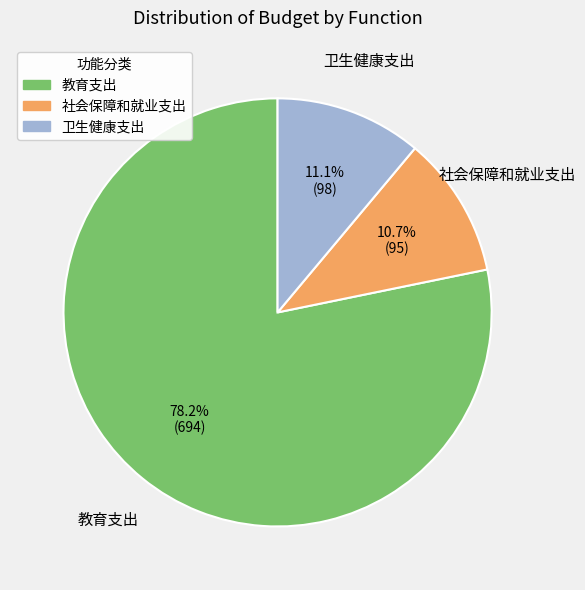

Combined, what portion of the pie is 社会保障和就业支出 and 教育支出?

88.9%